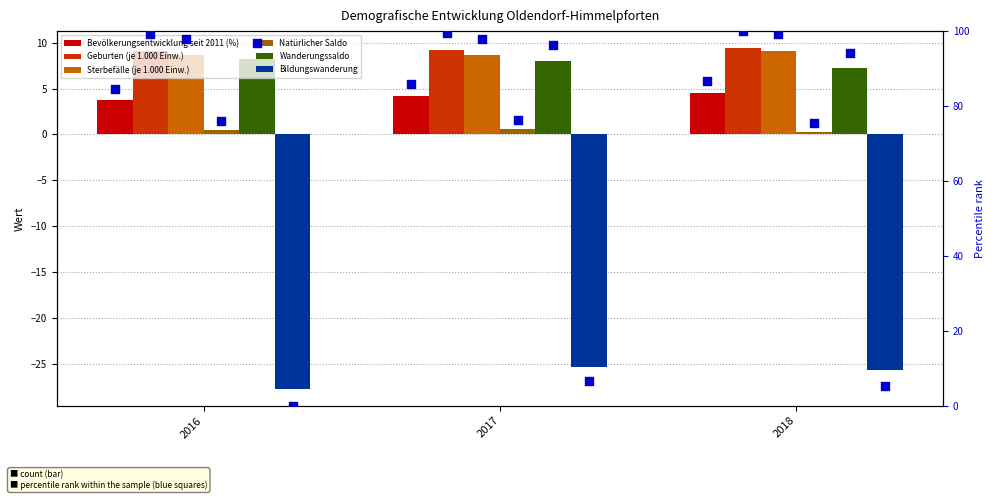

Which series has the largest Y range (max minus min)?

Bildungswanderung